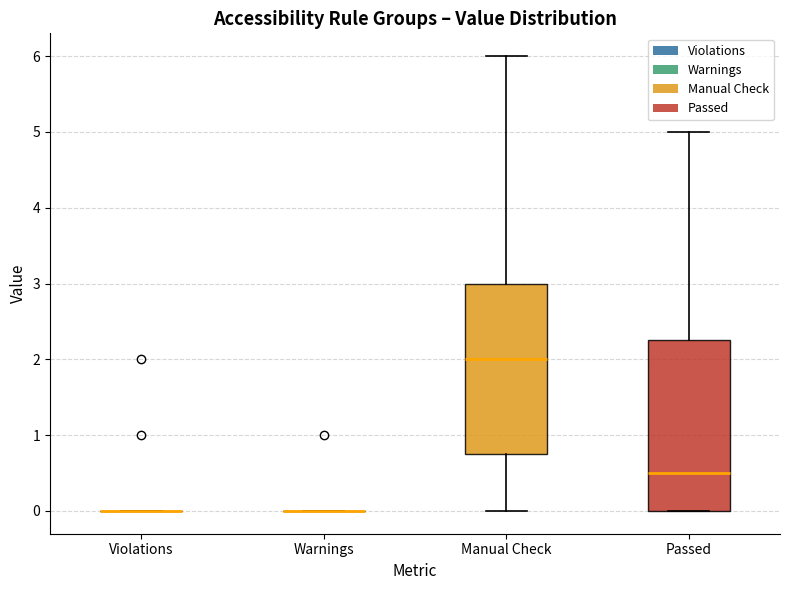

Reading left to right, transcribe this box plot: for each box, give where its median line is, the range the box spans, and where its two whiskers end, as read against the y-axis. The values are not printed on the chart, so give them approximately, as read against the axis.

Violations: box collapsed to a line at 0.0, whiskers 0.0 to 0.0
Warnings: box collapsed to a line at 0.0, whiskers 0.0 to 0.0
Manual Check: median 2.0, box 0.8 to 3.0, whiskers 0.0 to 6.0
Passed: median 0.5, box 0.0 to 2.3, whiskers 0.0 to 5.0